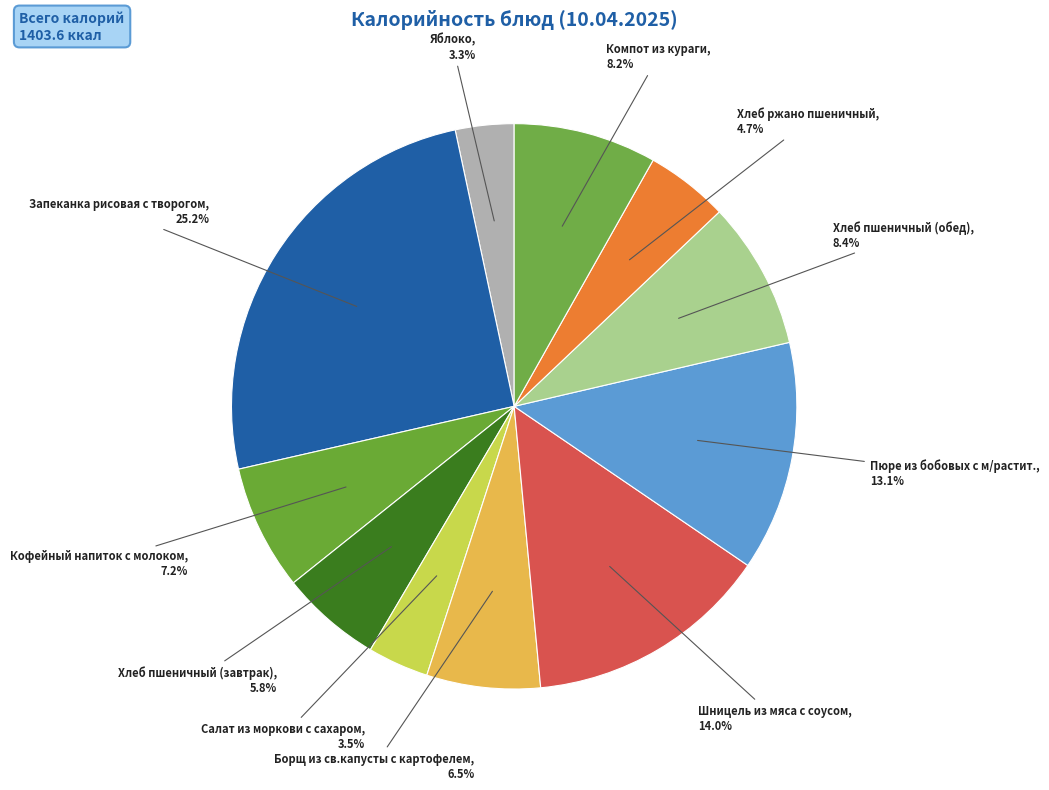

Between Борщ из св.капусты с картофелем and Пюре из бобовых с м/растит., which is larger?

Пюре из бобовых с м/растит.